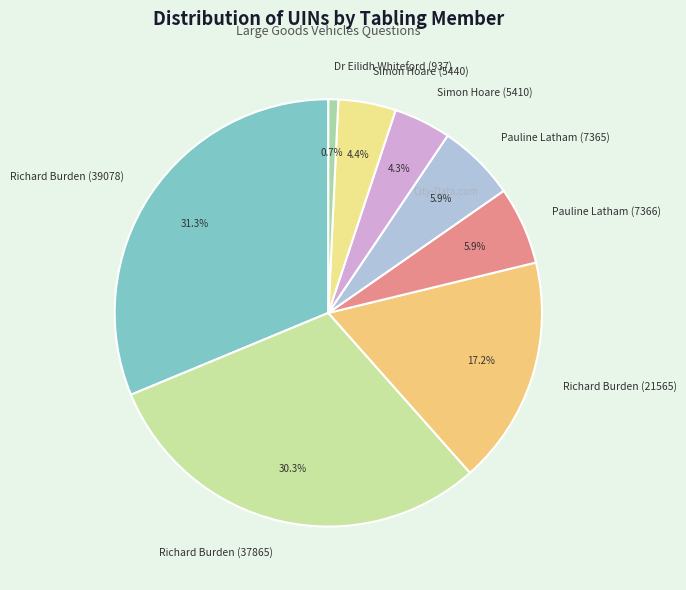

Is it true that Simon Hoare (5410) is 4% of the pie?

True